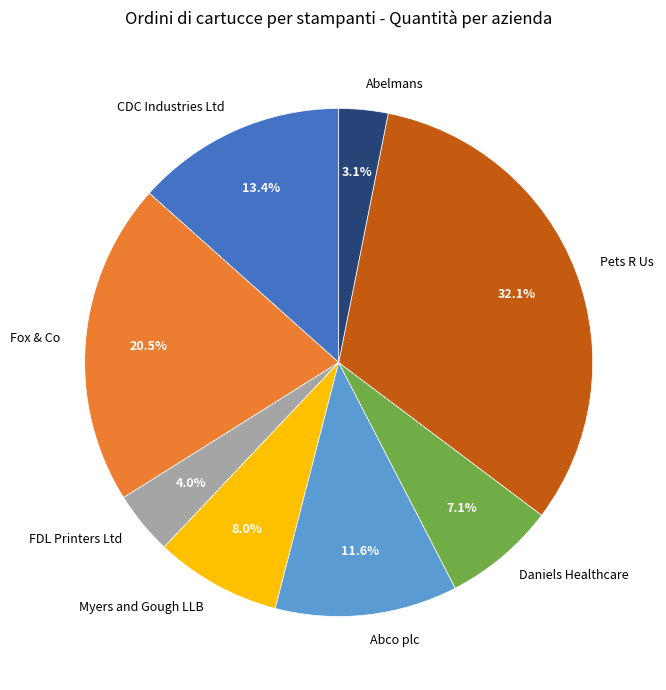

To the nearest percent, what is the combined percentage of Myers and Gough LLB and CDC Industries Ltd?

21%